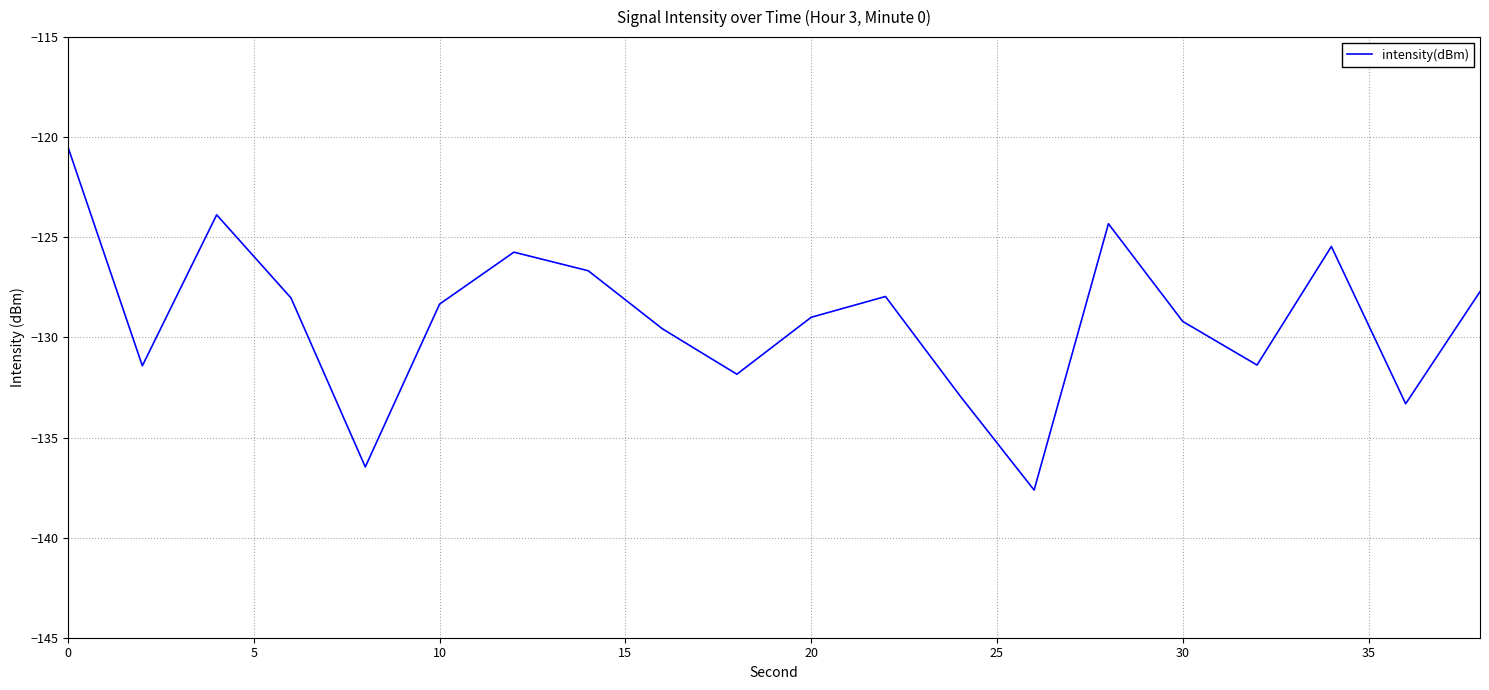

What is the smallest value displayed?

-137.6